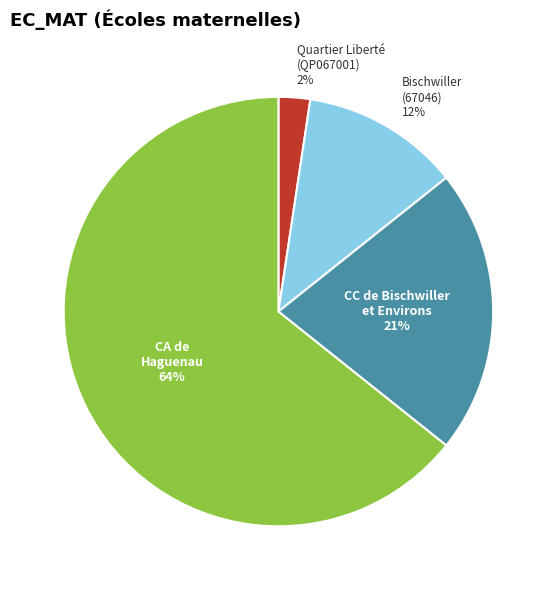

To the nearest percent, what is the average slice percentage?

25%